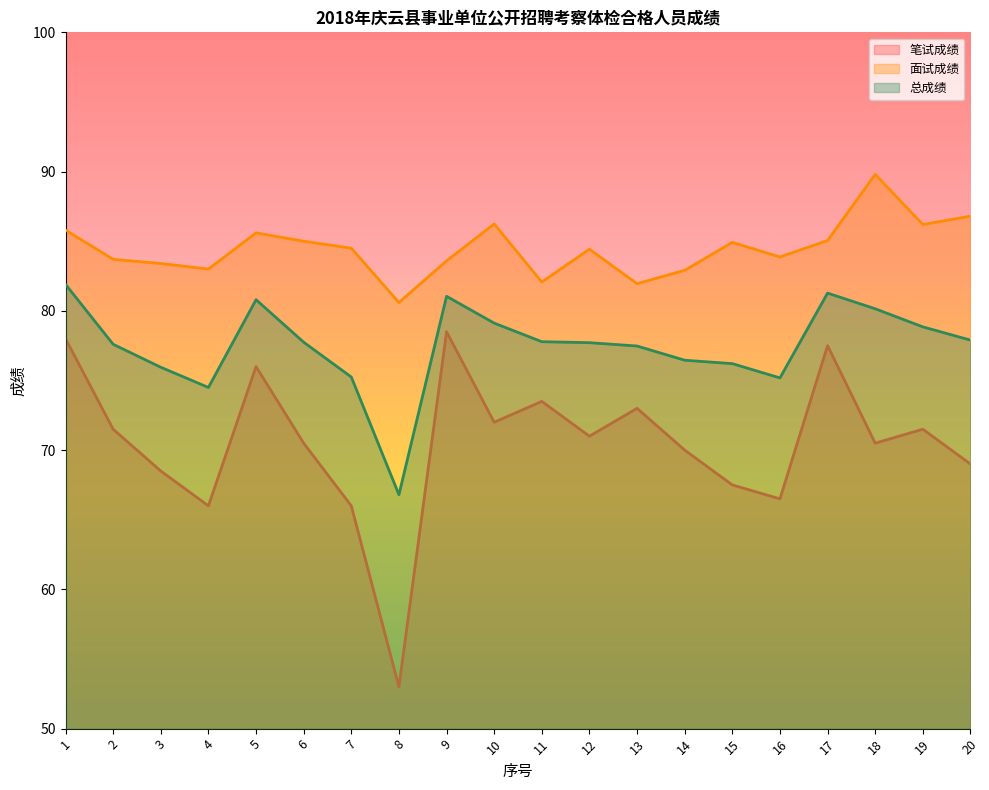

What is the difference between the 总成绩 values at 15 and 13?

1.3